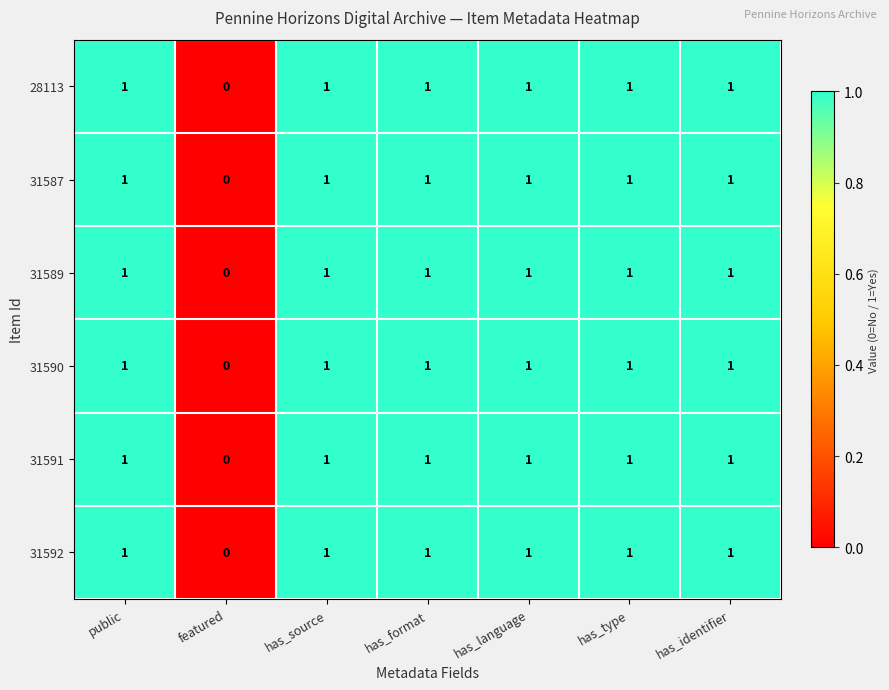

At which label does 31589 reach its minimum?

featured